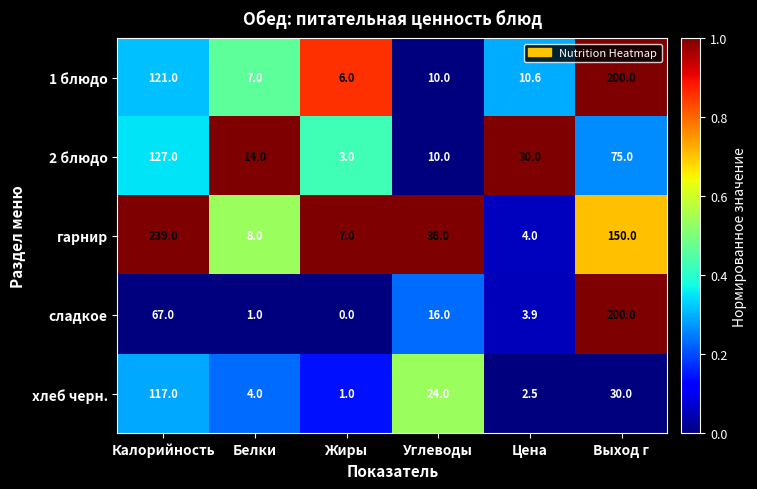

At which category is the sum across all series the highest?

Калорийность